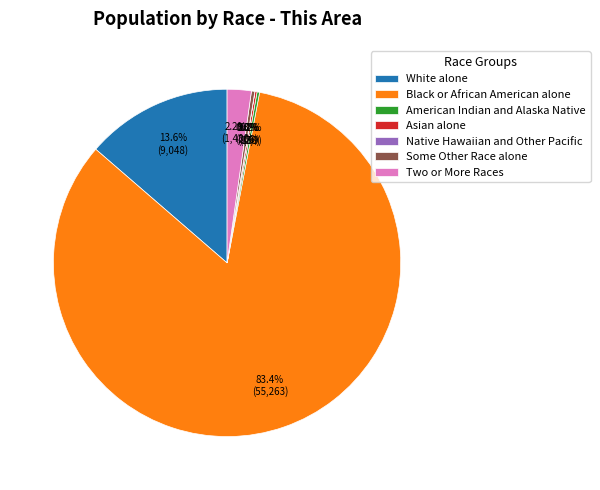

To the nearest percent, what is the difference between the largest and smallest slice percentages?

83%